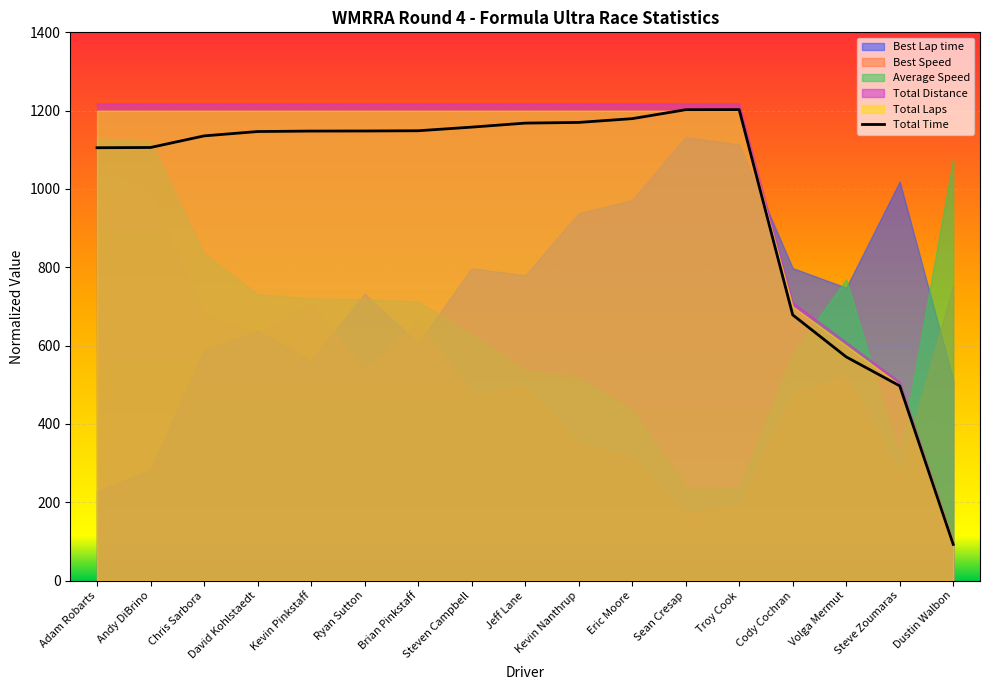

Rank the categories by value from highest to lowest.

Troy Cook, Sean Cresap, Eric Moore, Kevin Nanthrup, Jeff Lane, Steven Campbell, Brian Pinkstaff, Ryan Sutton, Kevin Pinkstaff, David Kohlstaedt, Chris Sarbora, Andy DiBrino, Adam Robarts, Cody Cochran, Volga Mermut, Steve Zoumaras, Dustin Walbon